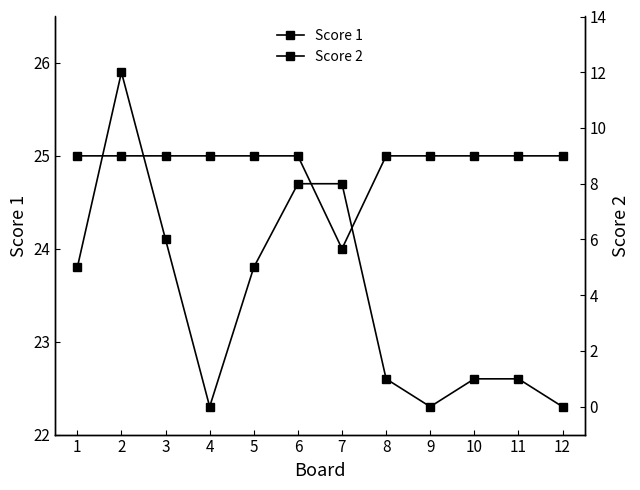

What is the sum of all Score 2 values?

47